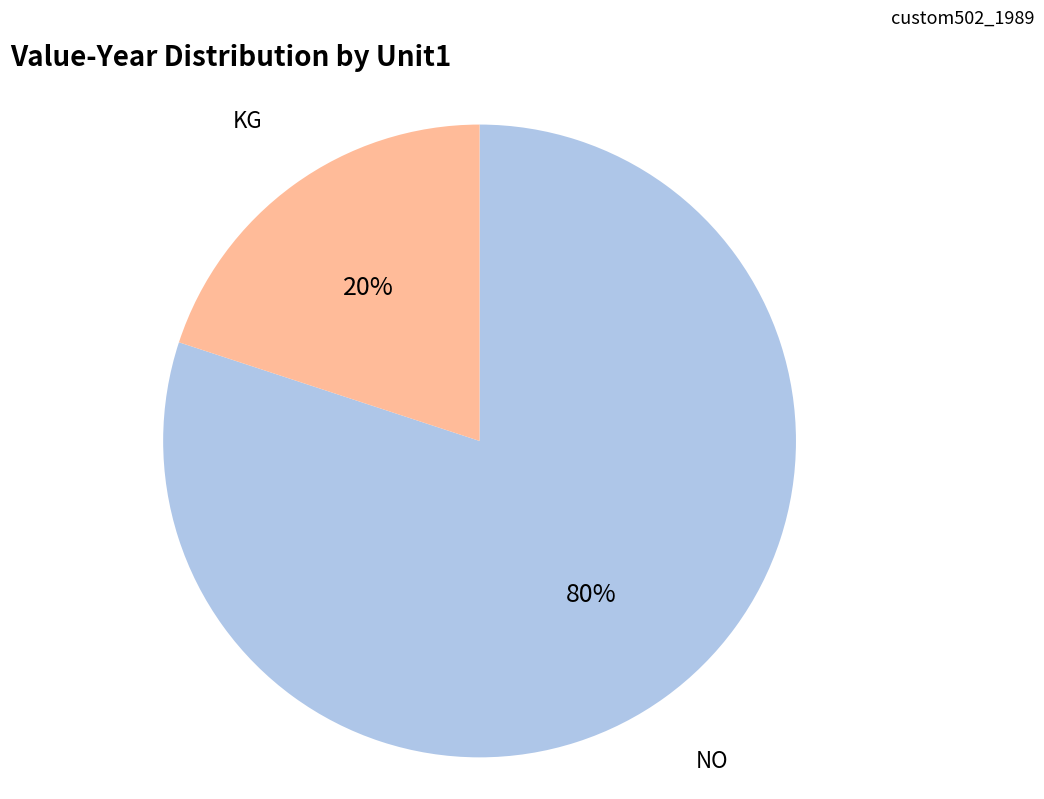

Does any single category account for the majority?

Yes